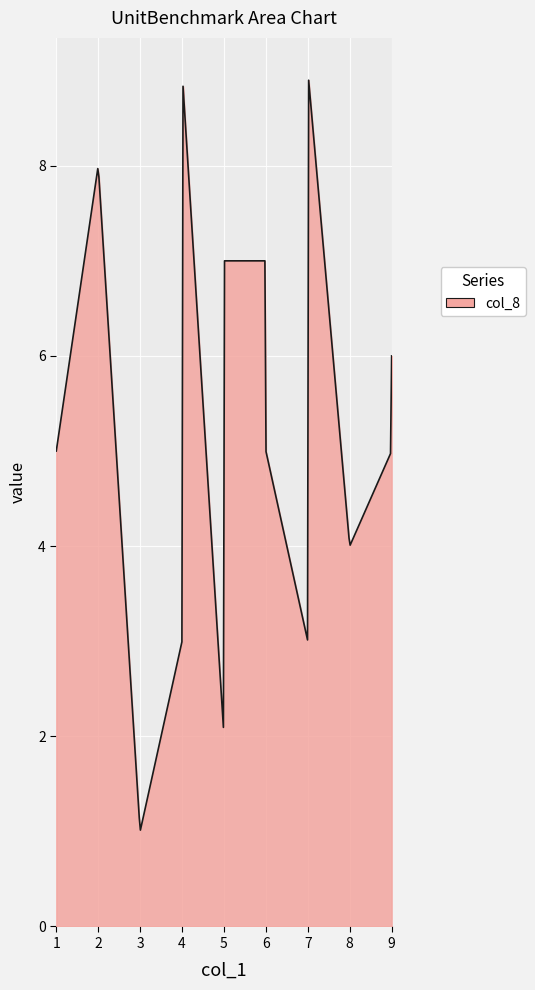

What is the smallest value displayed?

1.0